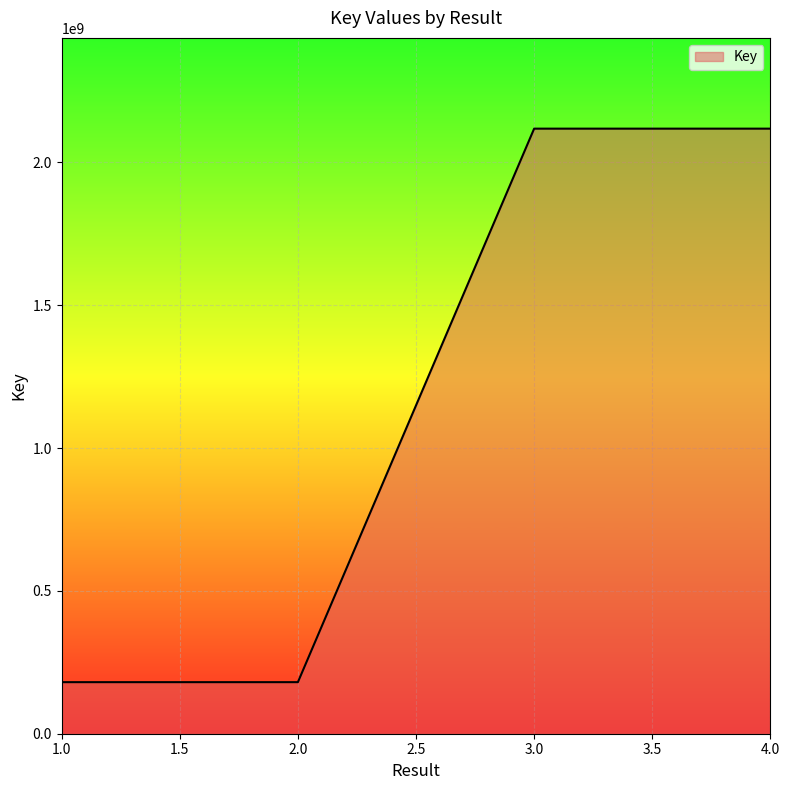

Is it true that the value at 1.0 is 72298434?

False